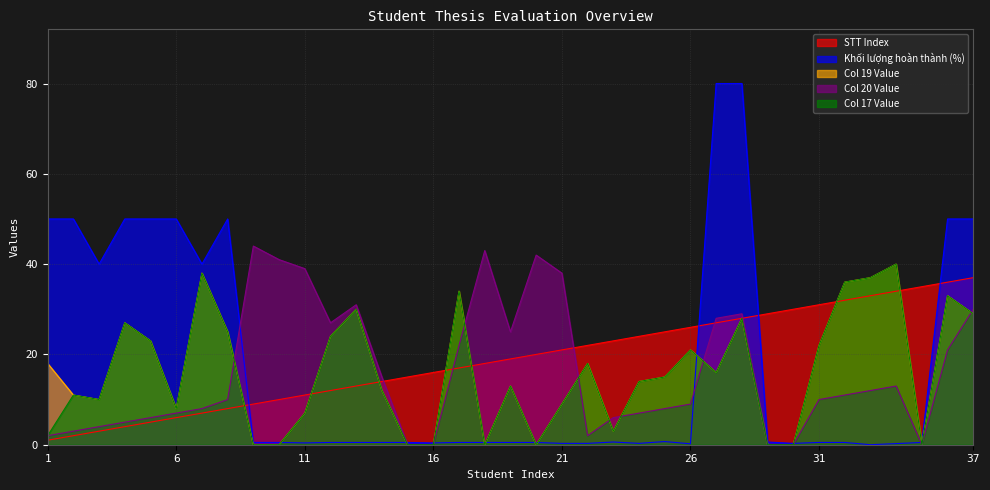

What is the spread (max minus min) of values at 6?

44.0